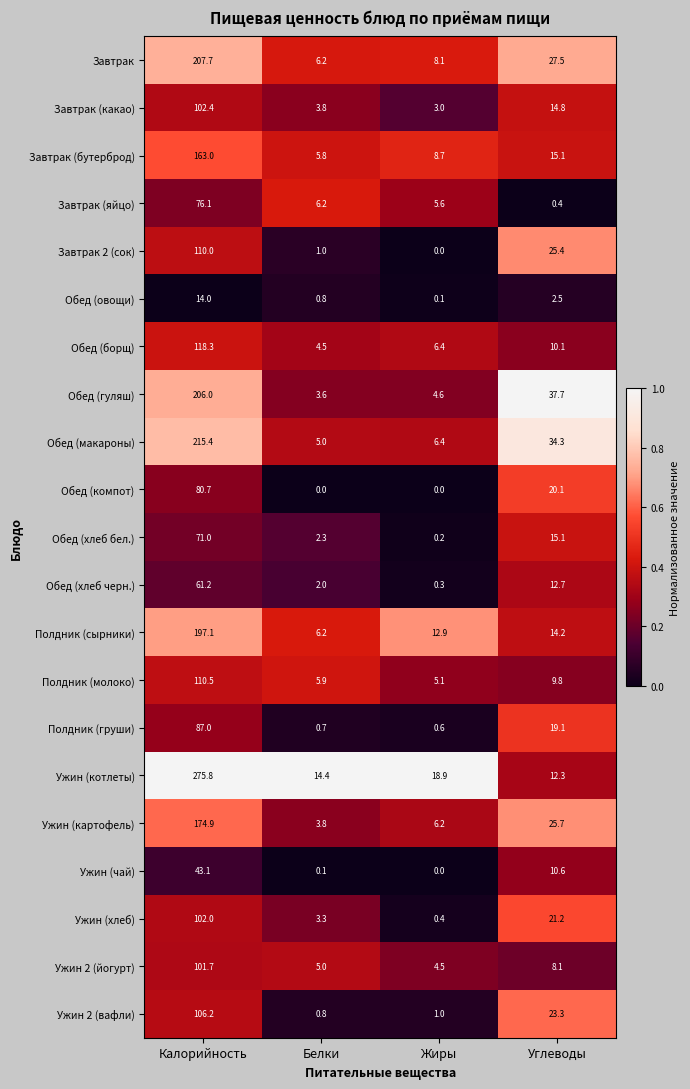

Between Жиры and Углеводы, which series saw the biggest shift?

Обед (гуляш)